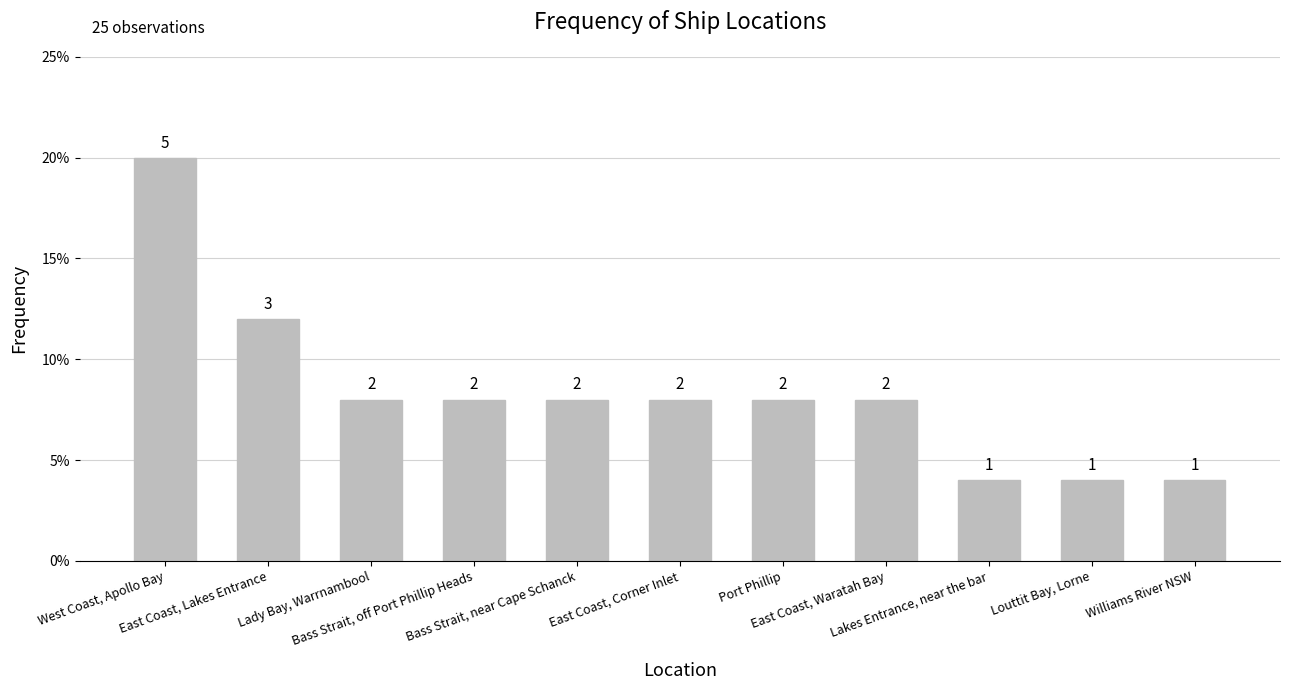

Does the chart contain any negative values?

No